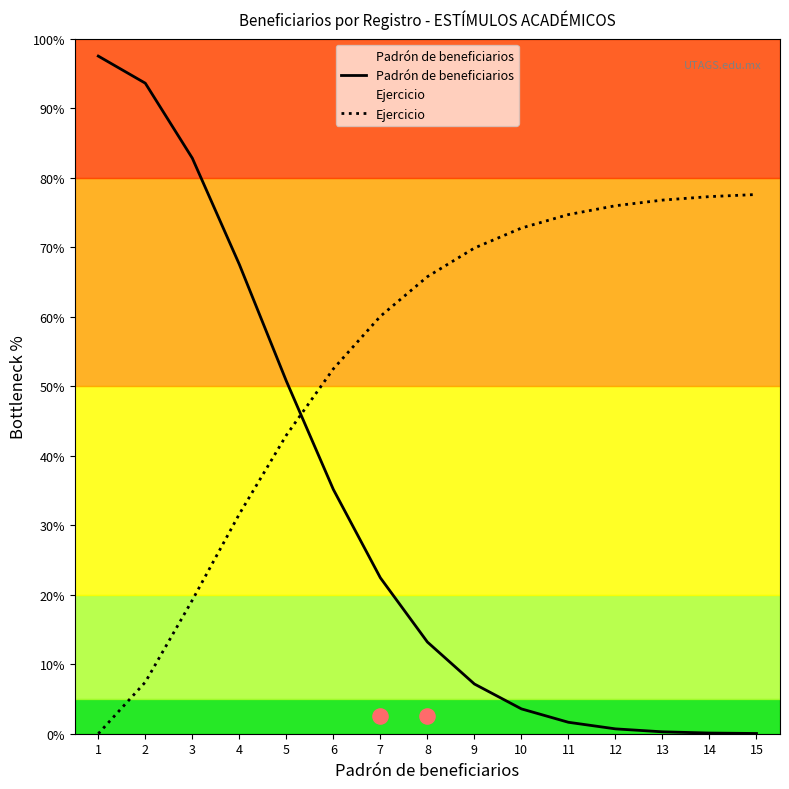

Which series has the widest spread of Y values?

Padrón de beneficiarios